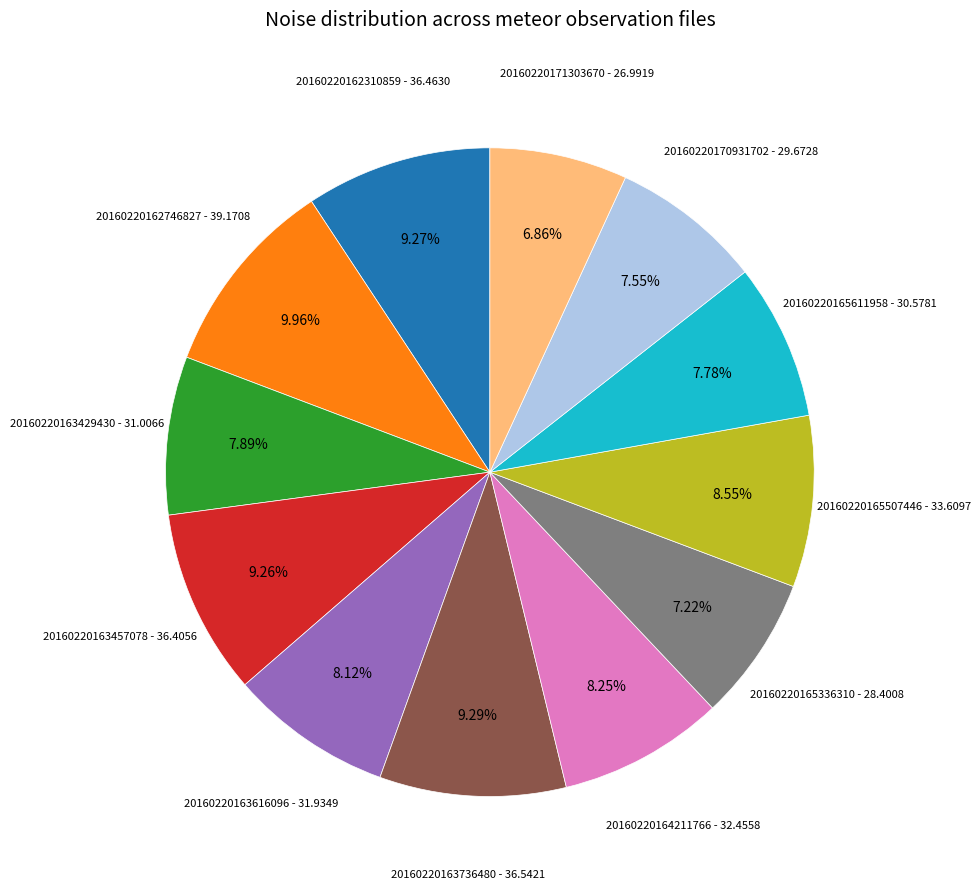

To the nearest percent, what is the combined percentage of 20160220162746827 and 20160220165611958?

18%